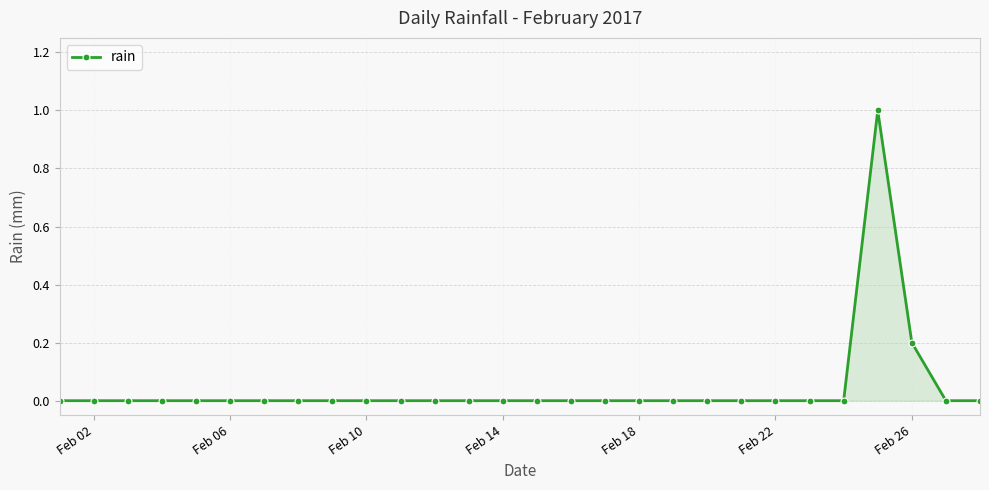

What is the difference between the maximum and minimum values?

1.0